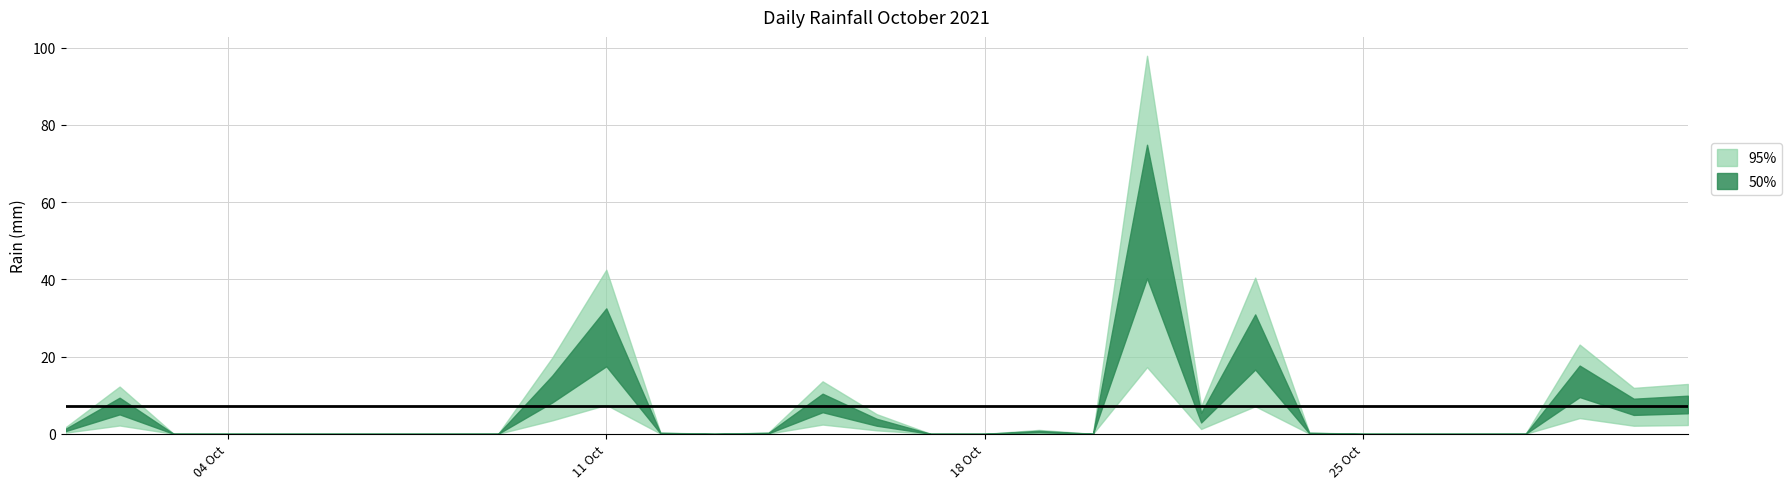

Between 2021-10-22 and 2021-10-09, which is larger?

2021-10-22